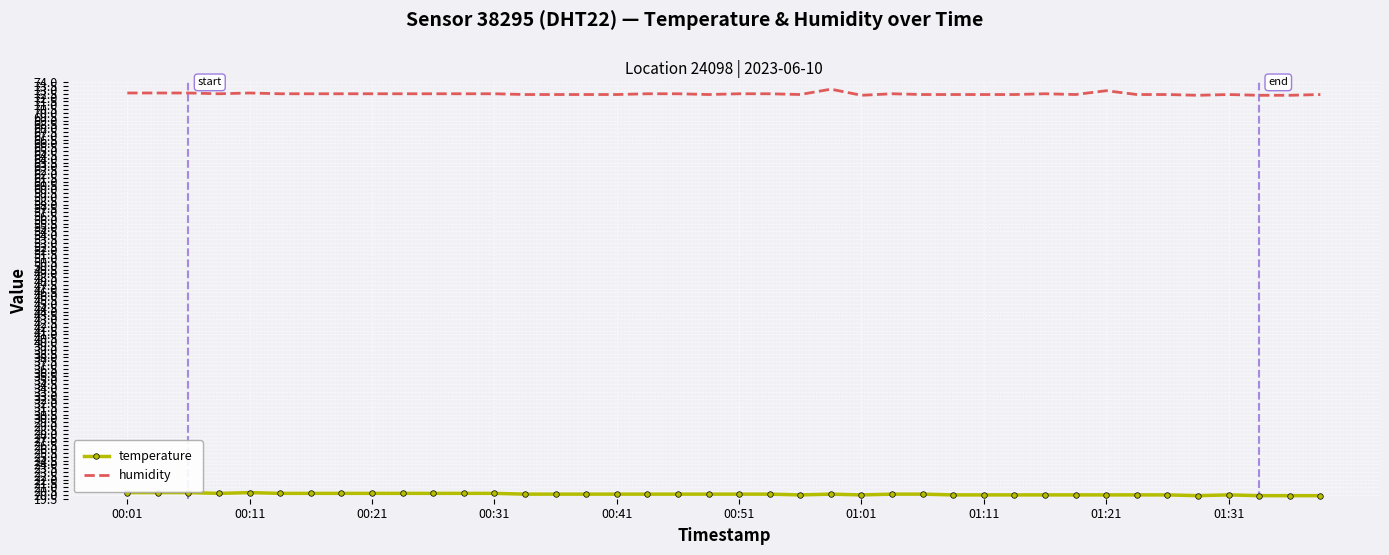

Which series has the largest total across all categories?

humidity